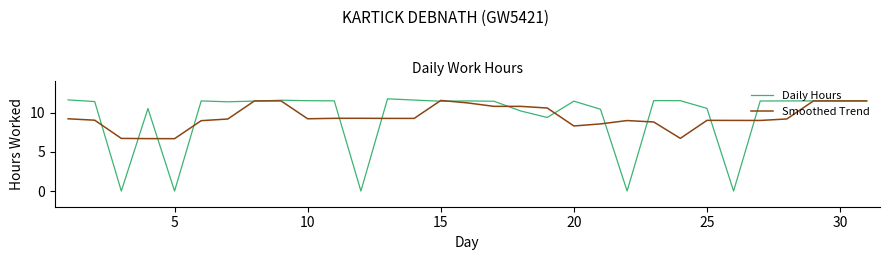

Which series has the widest spread of values?

Daily Hours